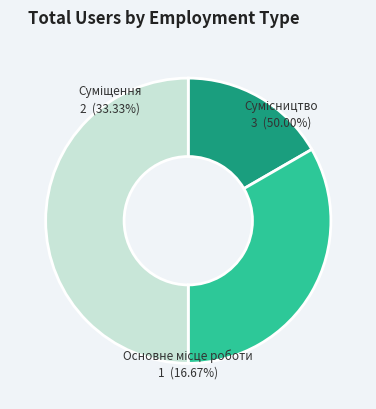

Is it true that Основне місце роботи is 17% of the pie?

True